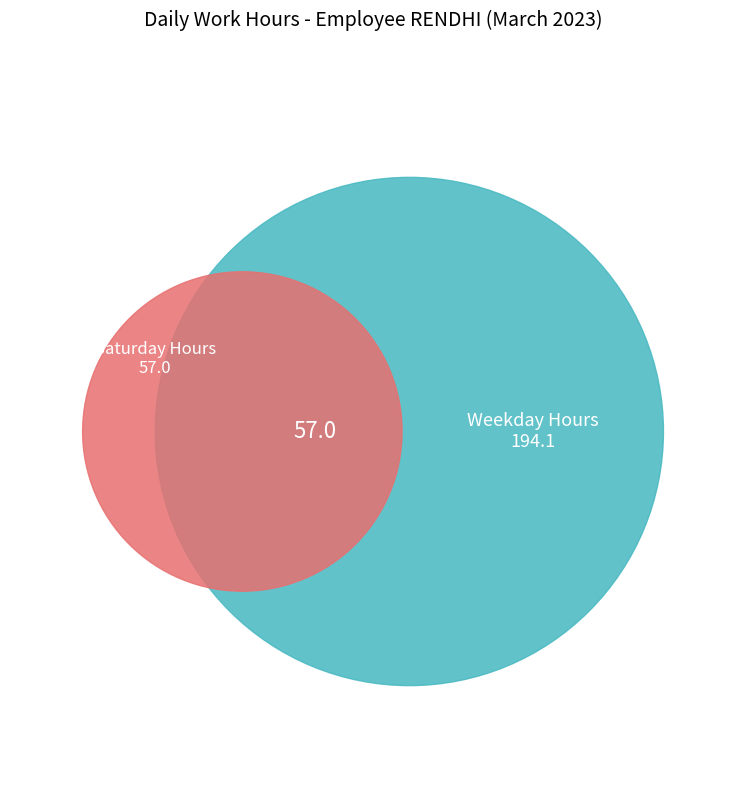

Is there a majority slice in this chart?

No